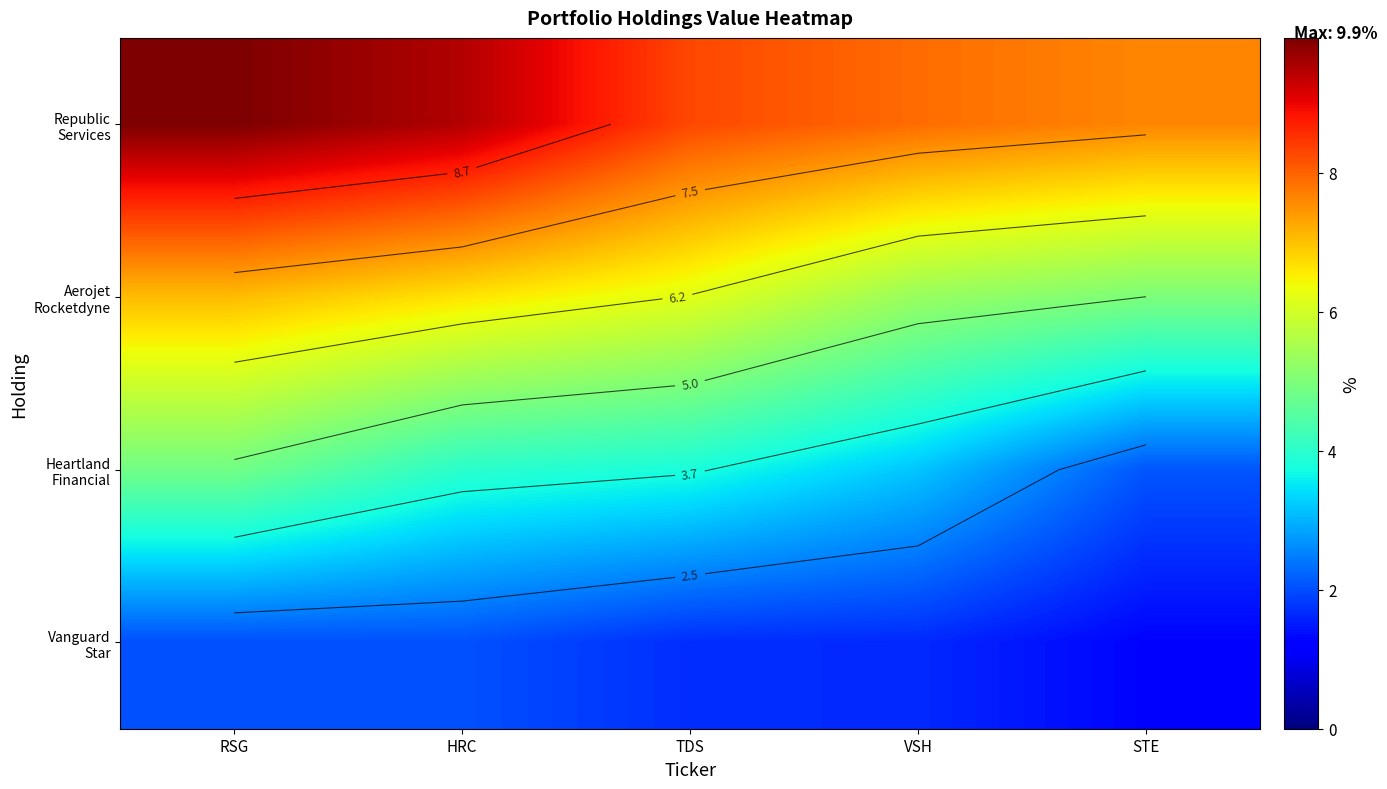

At RSG, list the series in order from largest to smallest.

Republic Services, Aerojet Rocketdyne, Heartland Financial, Vanguard Star